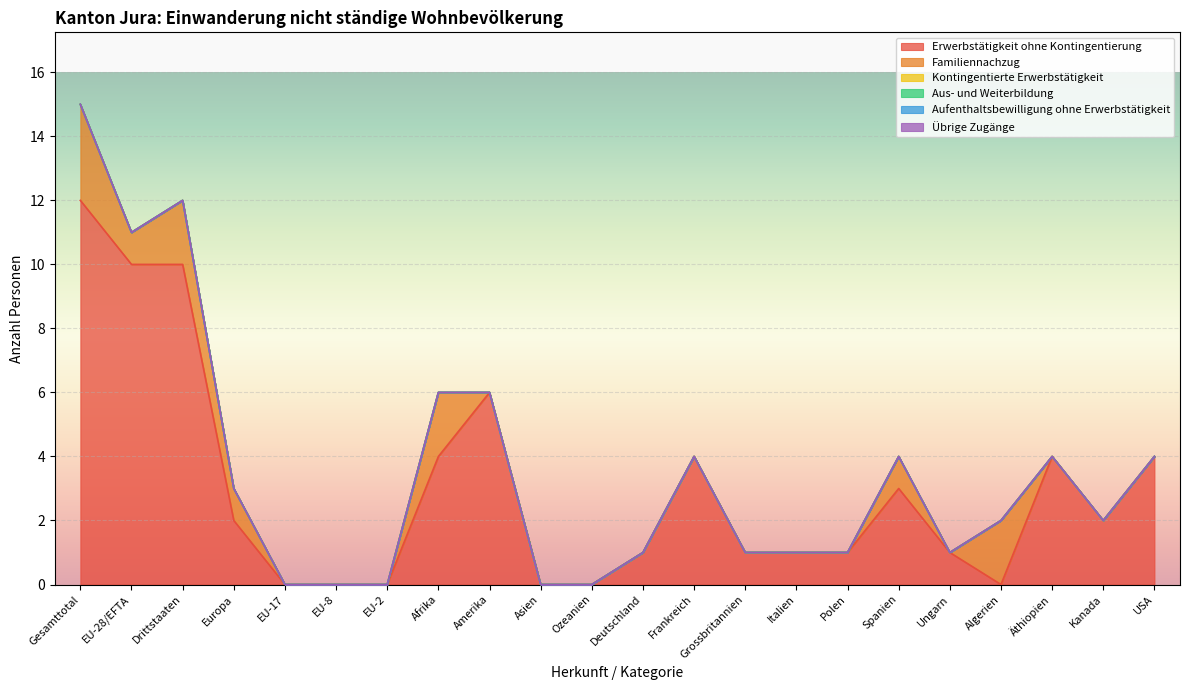

Reading right to left, extract all data points from this chart.

Erwerbstätigkeit ohne Kontingentierung: 4	2	4	0	1	3	1	1	1	4	1	0	0	6	4	0	0	0	2	10	10	12
Familiennachzug: 0	0	0	2	0	1	0	0	0	0	0	0	0	0	2	0	0	0	1	2	1	3
Kontingentierte Erwerbstätigkeit: 0	0	0	0	0	0	0	0	0	0	0	0	0	0	0	0	0	0	0	0	0	0
Aus- und Weiterbildung: 0	0	0	0	0	0	0	0	0	0	0	0	0	0	0	0	0	0	0	0	0	0
Aufenthaltsbewilligung ohne Erwerbstätigkeit: 0	0	0	0	0	0	0	0	0	0	0	0	0	0	0	0	0	0	0	0	0	0
Übrige Zugänge: 0	0	0	0	0	0	0	0	0	0	0	0	0	0	0	0	0	0	0	0	0	0